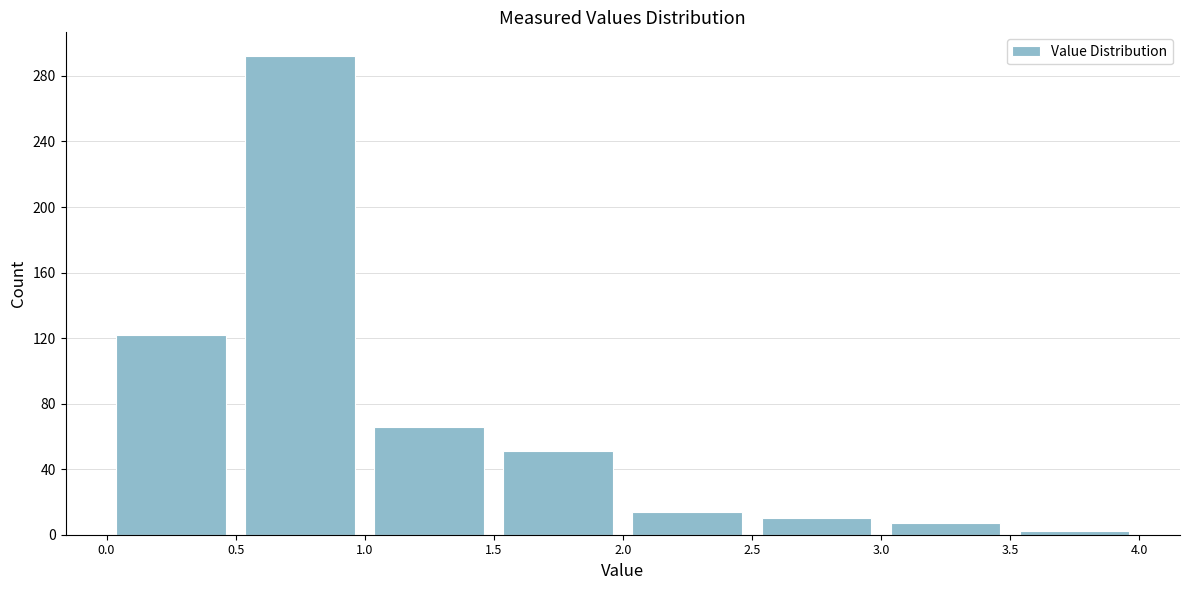

Reading left to right, list every bar in this chart as the range it spans on the x-axis followed by its height. The values are not printed on the chart, so give them approximately, as read against the axis.

0.0 to 0.5: 120
0.5 to 1.0: 290
1.0 to 1.5: 65
1.5 to 2.0: 50
2.0 to 2.5: 15
2.5 to 3.0: 10
3.0 to 3.5: 5
3.5 to 4.0: under 5